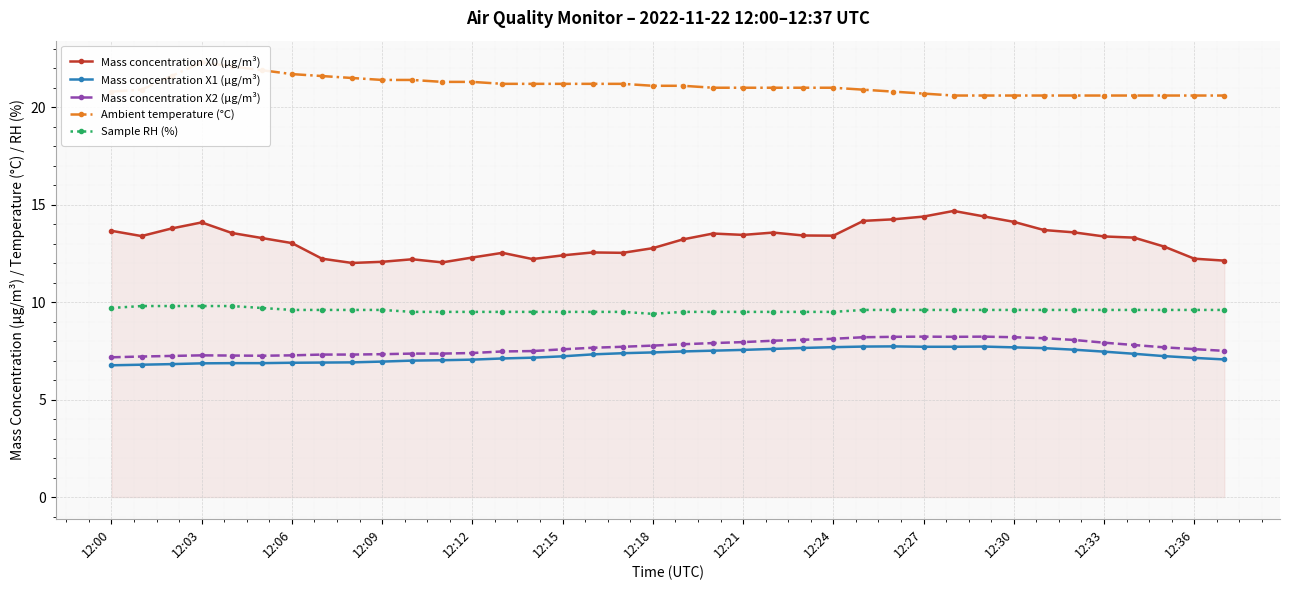

What is the lowest value of the Mass concentration X2 (μg/m³) series?

7.2